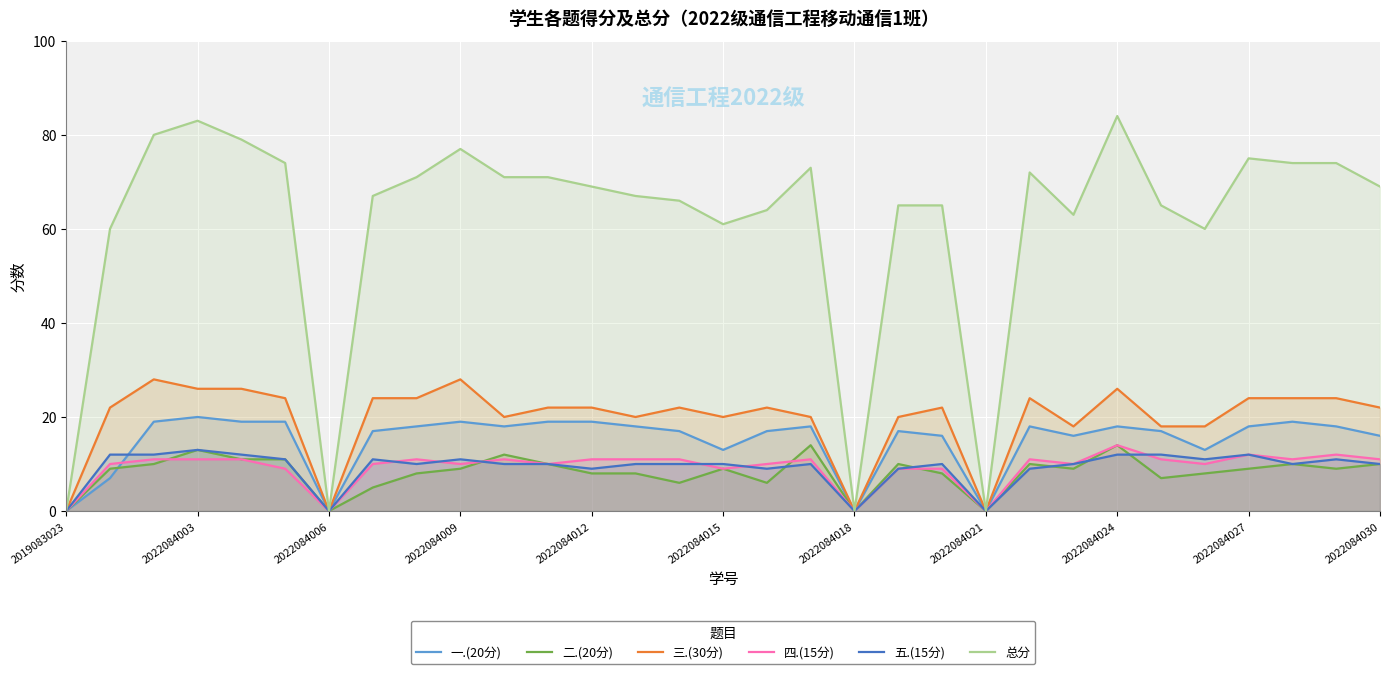

At how many categories does at least one series exceed 59?

27